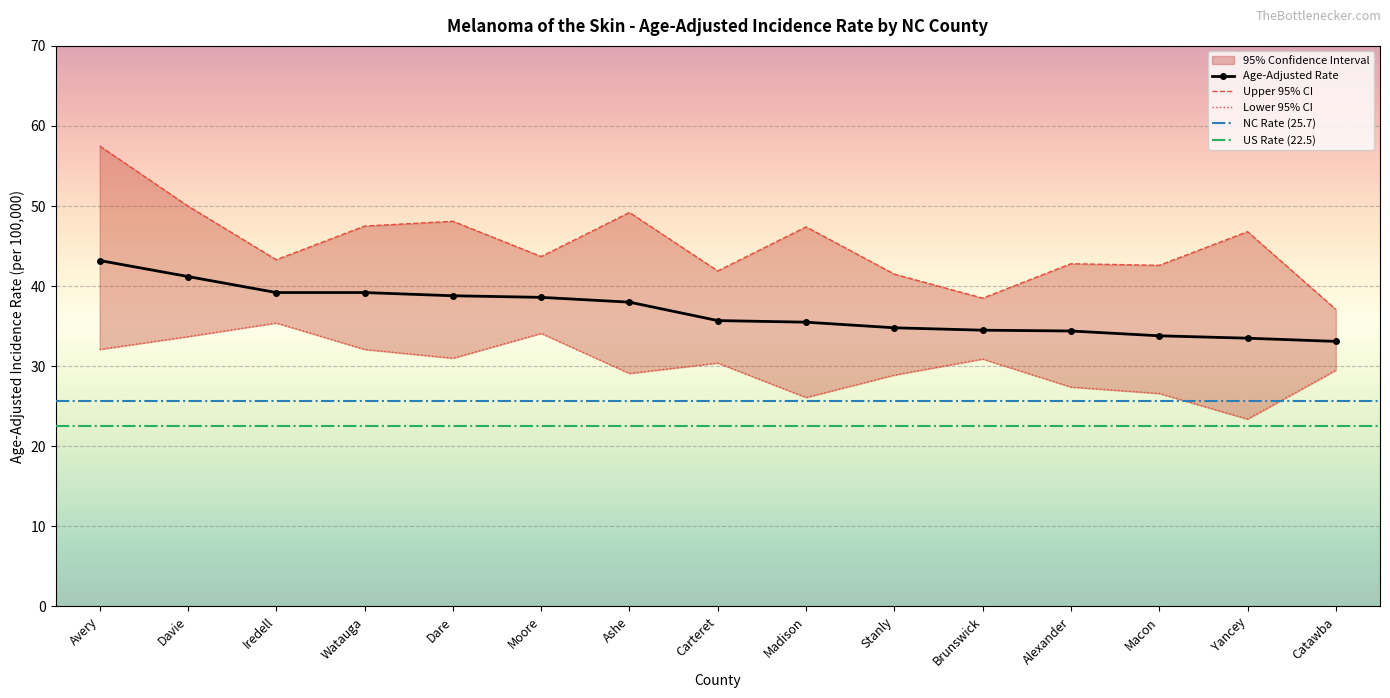

Which series has the widest spread of values?

Upper 95% CI